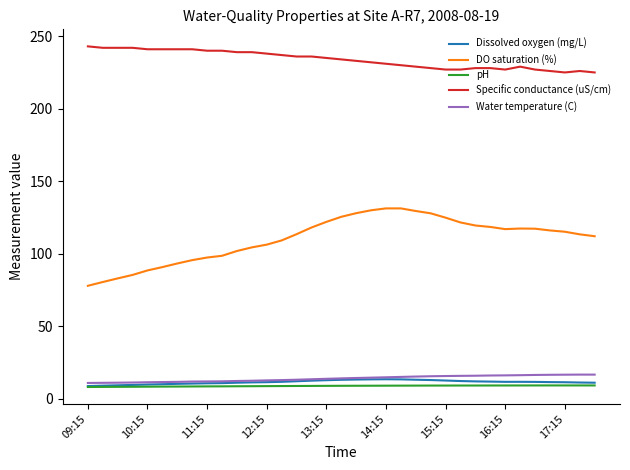

True or false: DO saturation (%) and Dissolved oxygen (mg/L) intersect in this chart.

False